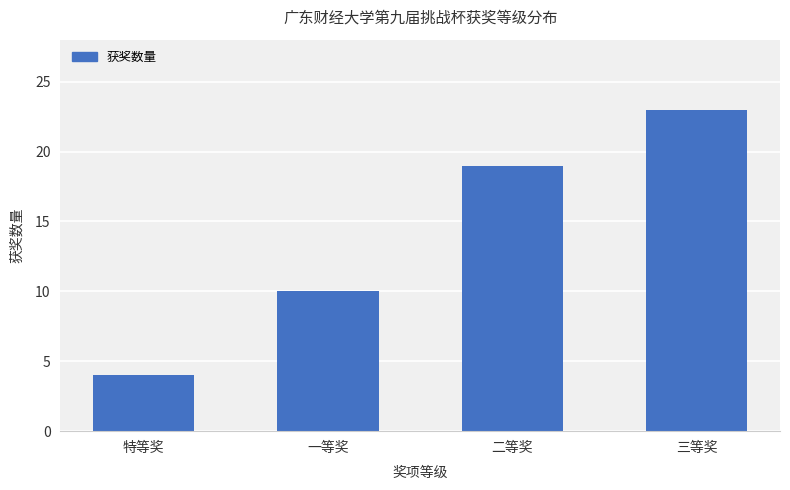

Reading left to right, extract all data points from this chart.

4	10	19	23